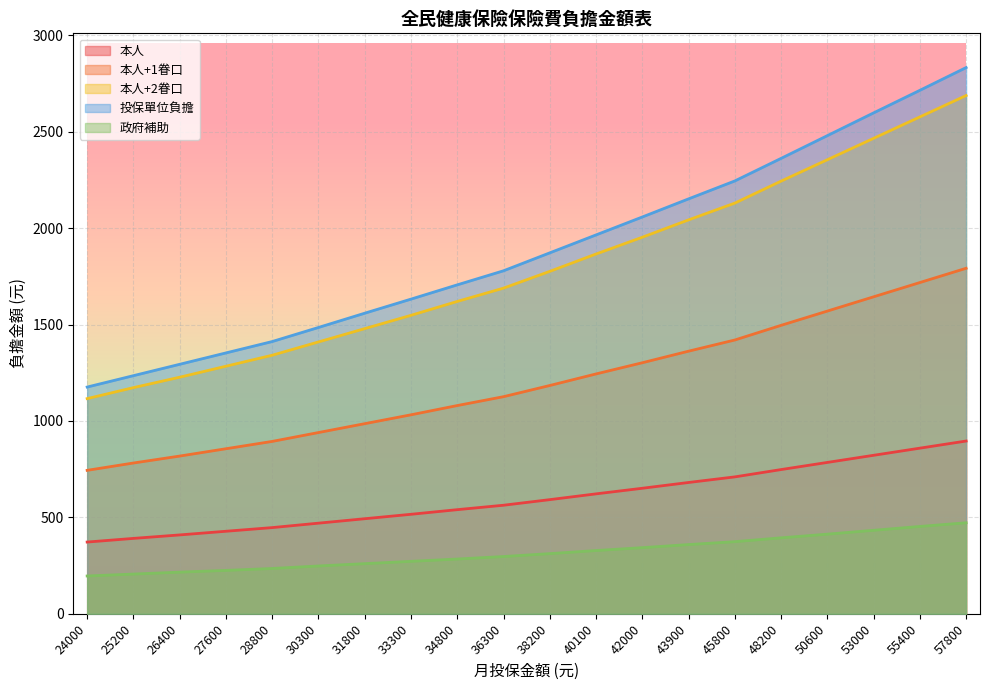

True or false: 政府補助 and 本人 intersect in this chart.

False